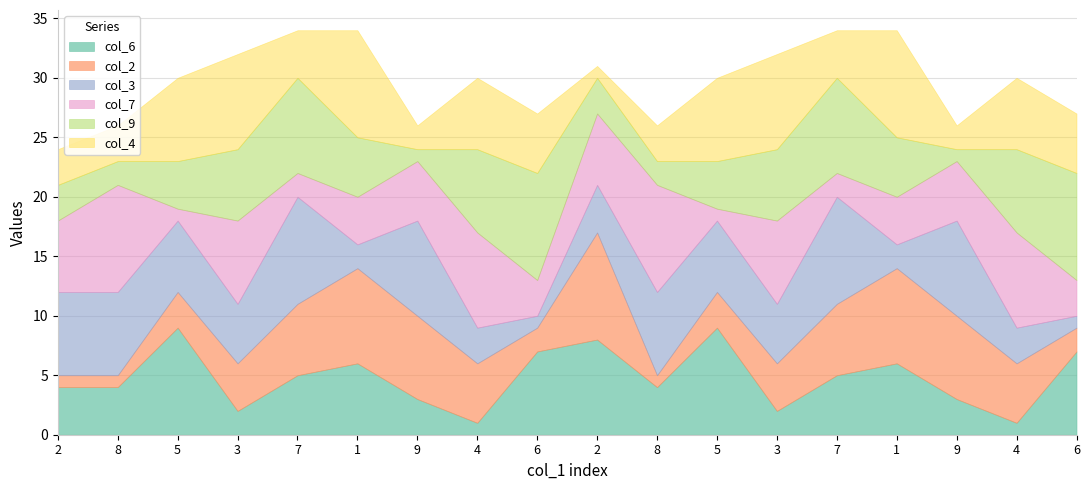

What are all the series names shown in the legend?

col_6, col_2, col_3, col_7, col_9, col_4